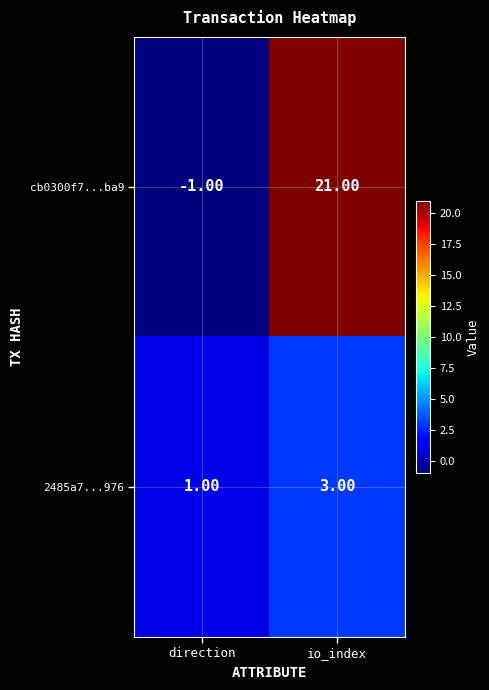

What is the sum of the cb0300f7...ba9 values at direction and io_index?

20